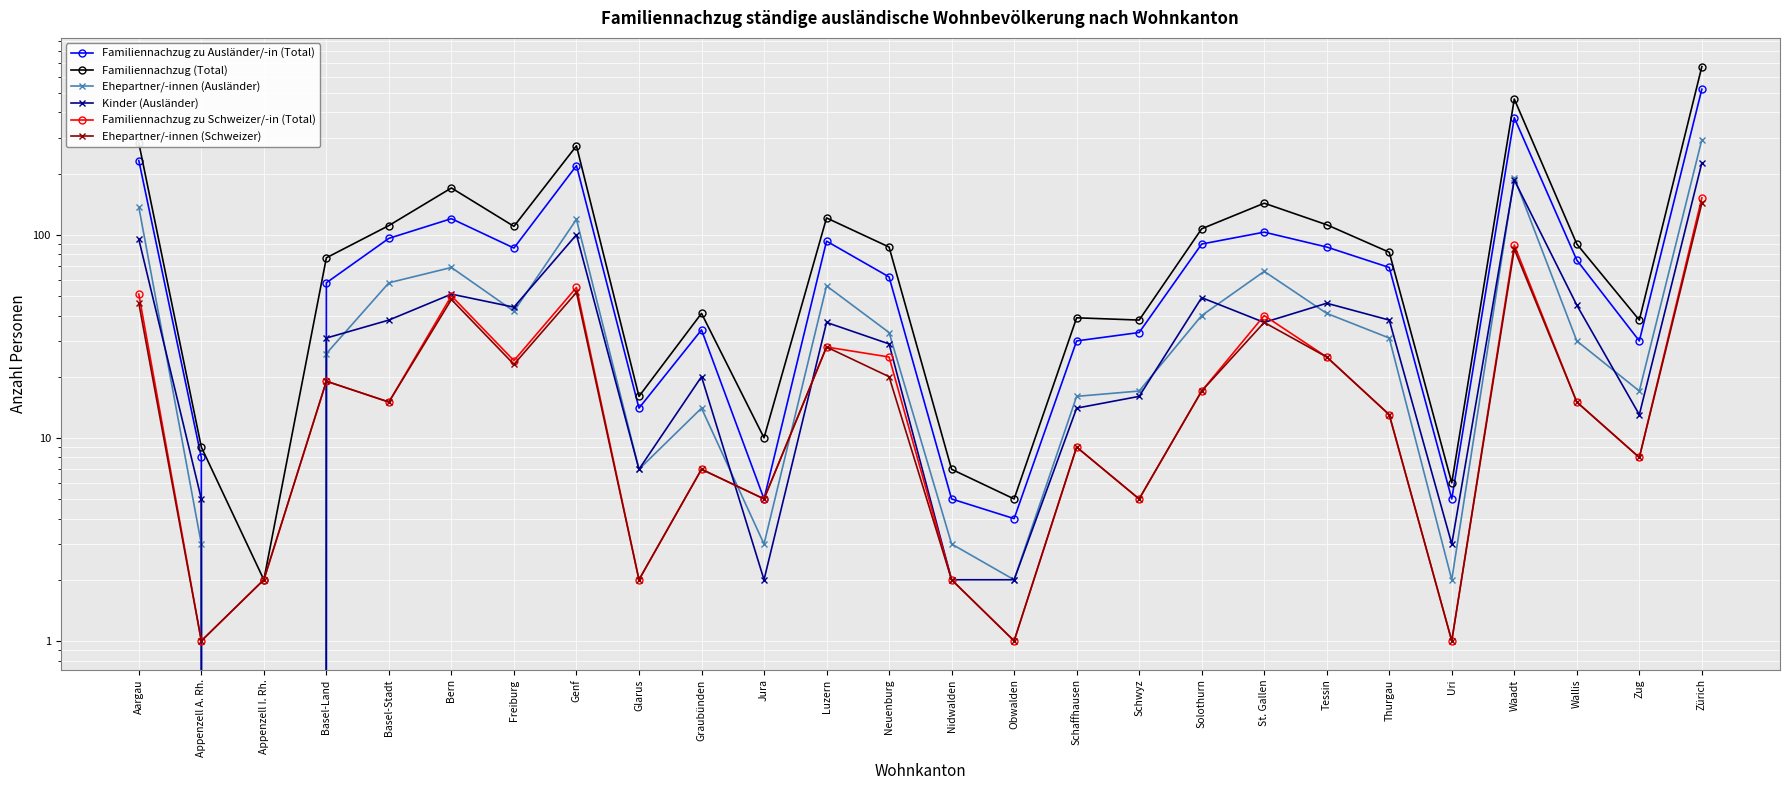

At which category does Familiennachzug (Total) reach its first local valley?

Appenzell I. Rh.